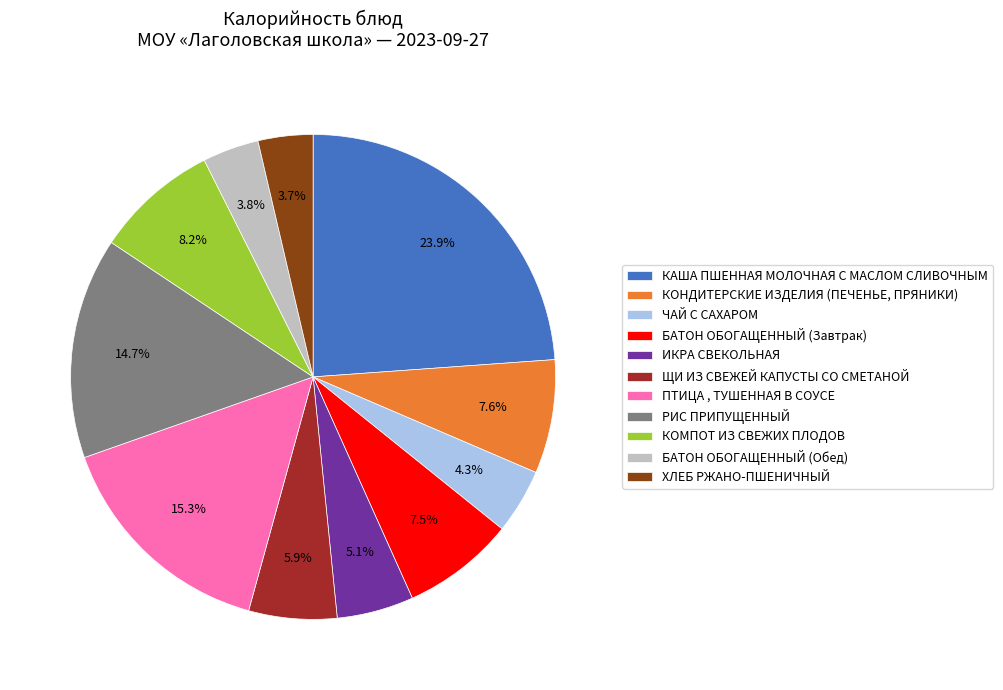

How many slices are in this pie chart?

11